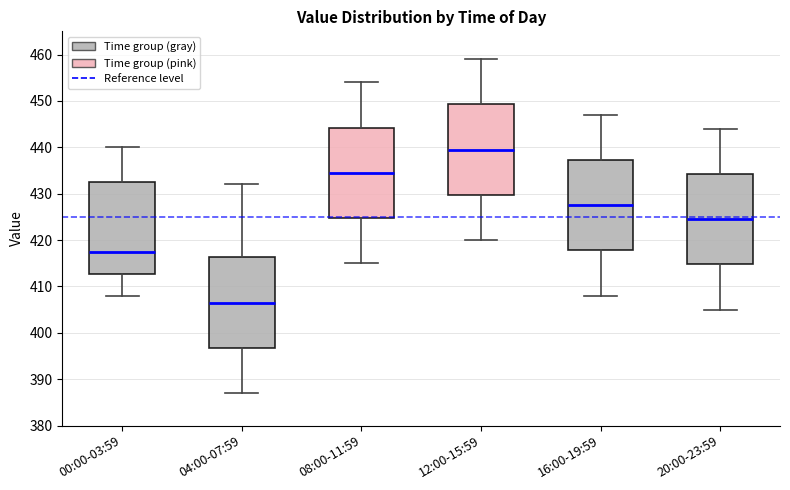

Where does the median line of the box for 16:00-19:59 sit on the y-axis? The values are not printed on the chart, so give them approximately, as read against the axis.

428